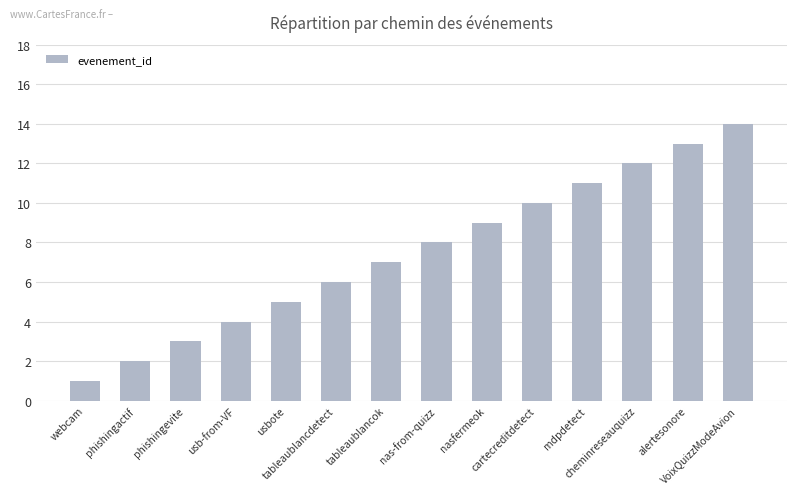

Reading left to right, transcribe all the data shown in this chart.

webcam=1	phishingactif=2	phishingevite=3	usb-from-VF=4	usbote=5	tableaublancdetect=6	tableaublancok=7	nas-from-quizz=8	nasfermeok=9	cartecreditdetect=10	mdpdetect=11	cheminreseauquizz=12	alertesonore=13	VoixQuizzModeAvion=14